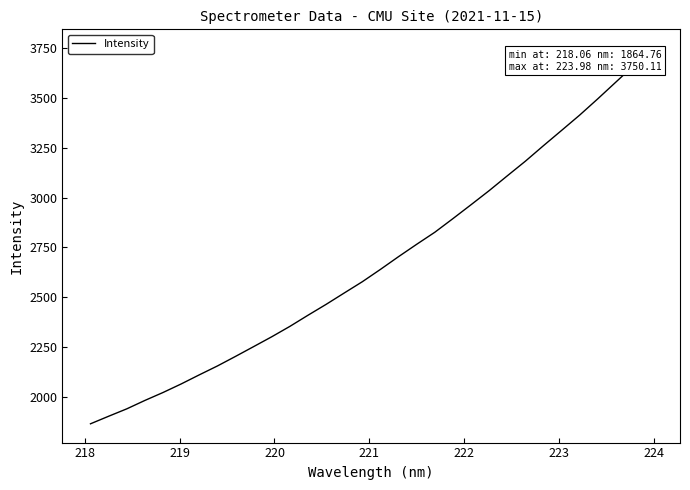

How many series are shown in this chart?

1